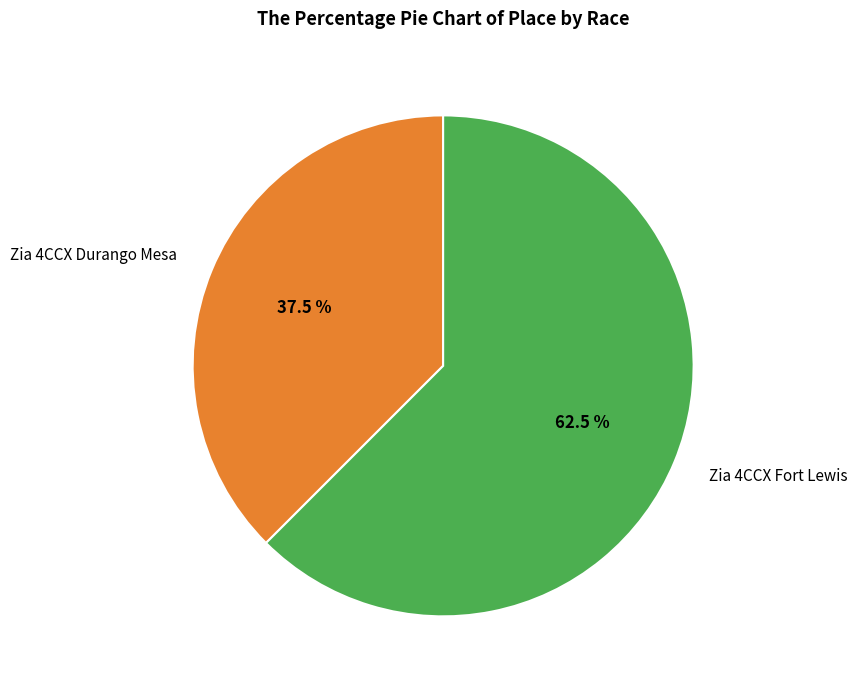

To the nearest percent, what is the average slice percentage?

50%